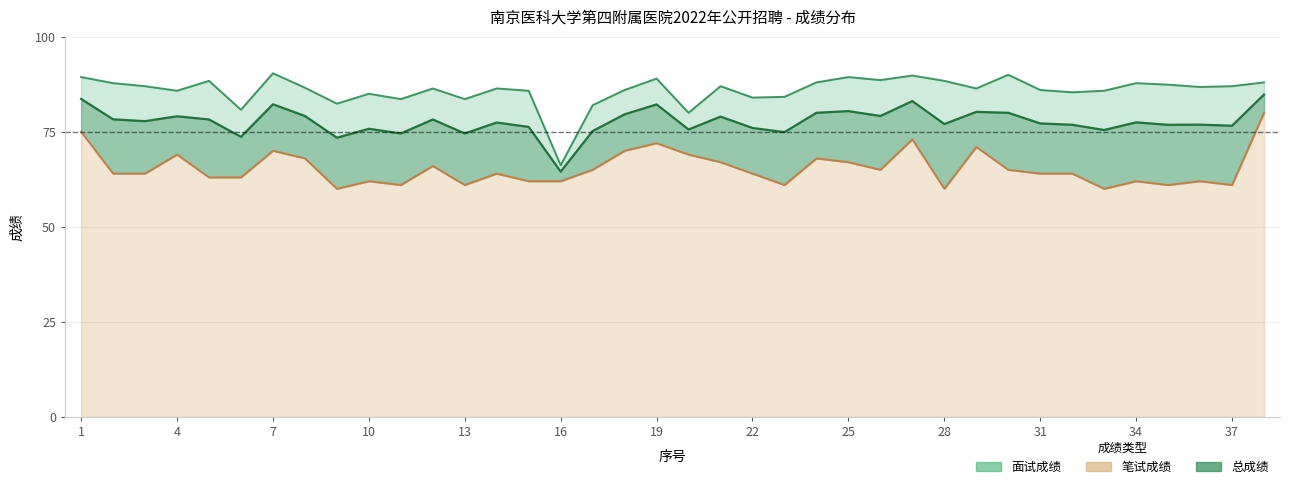

Which category has the highest value in the 面试成绩 series?

7